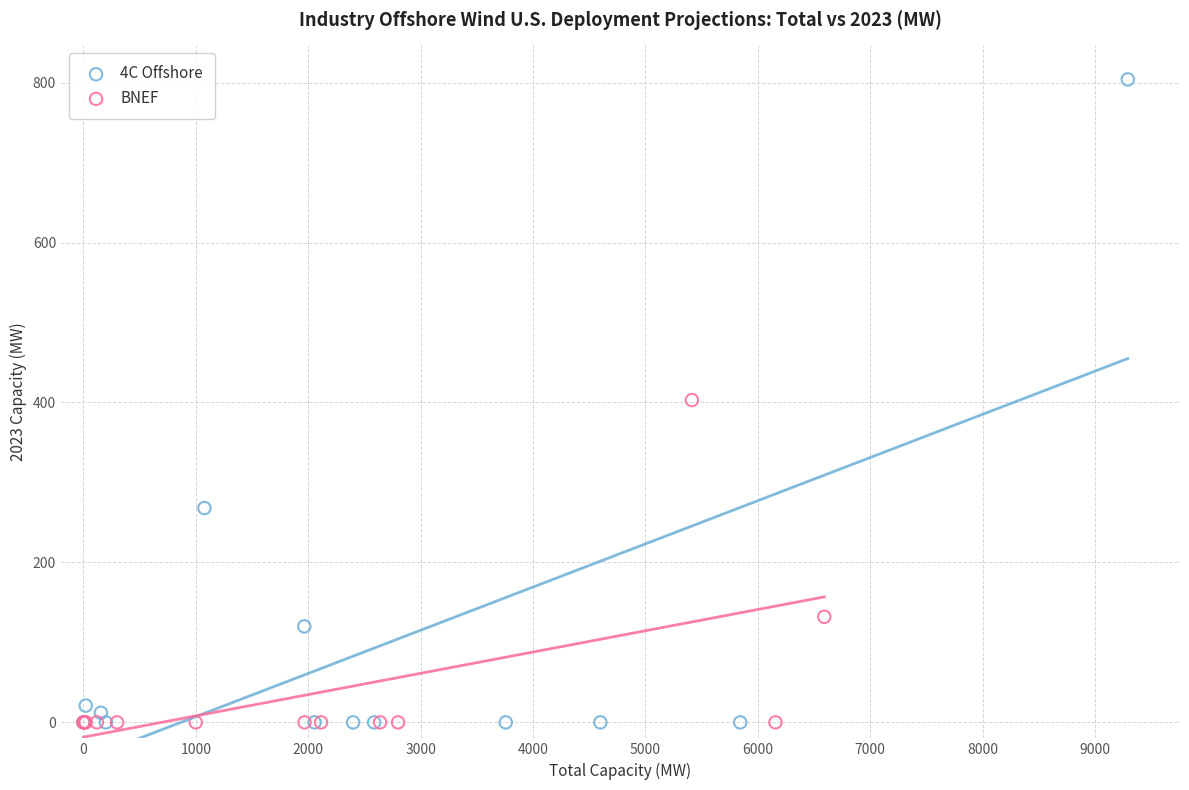

What are all the series names shown in the legend?

4C Offshore, BNEF